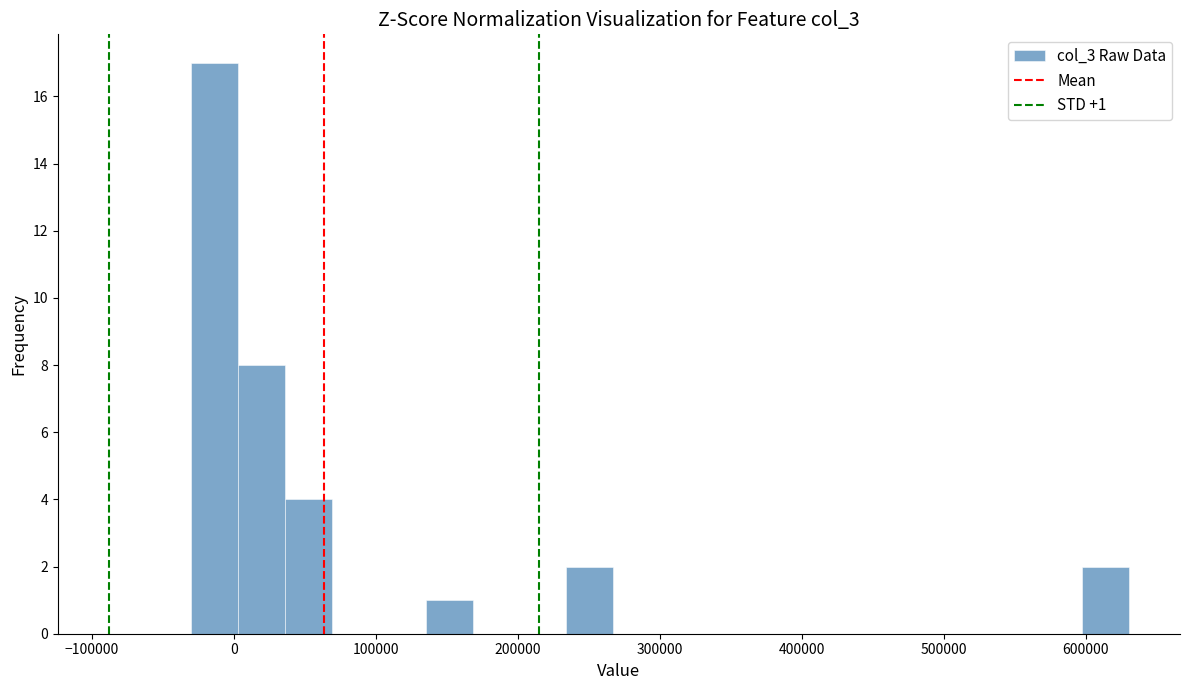

Read against the x-axis, roughly where is the centre of the tallest bar?

-10000